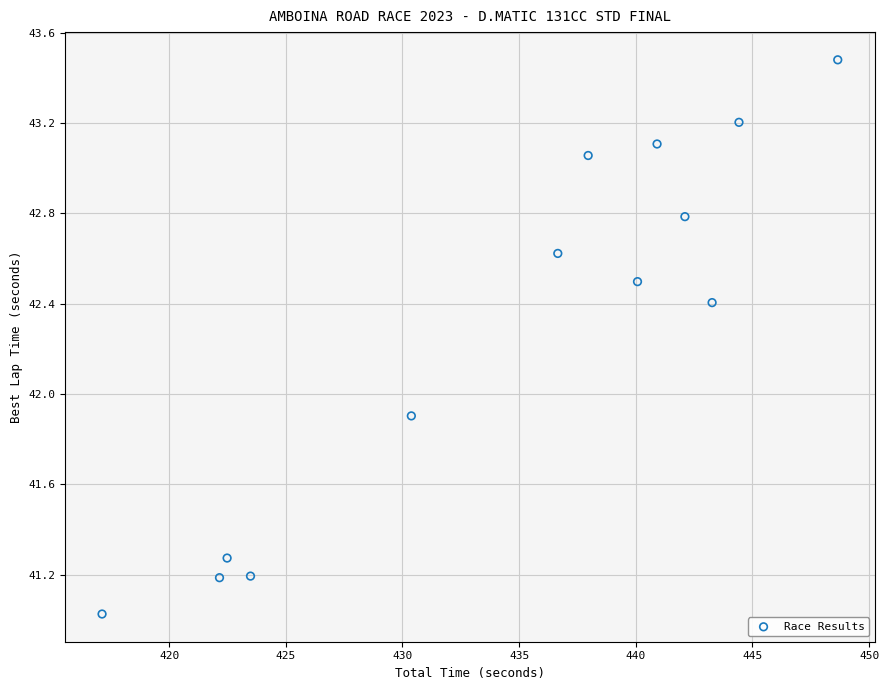

What is the range of X values (max minus min)?

31.5